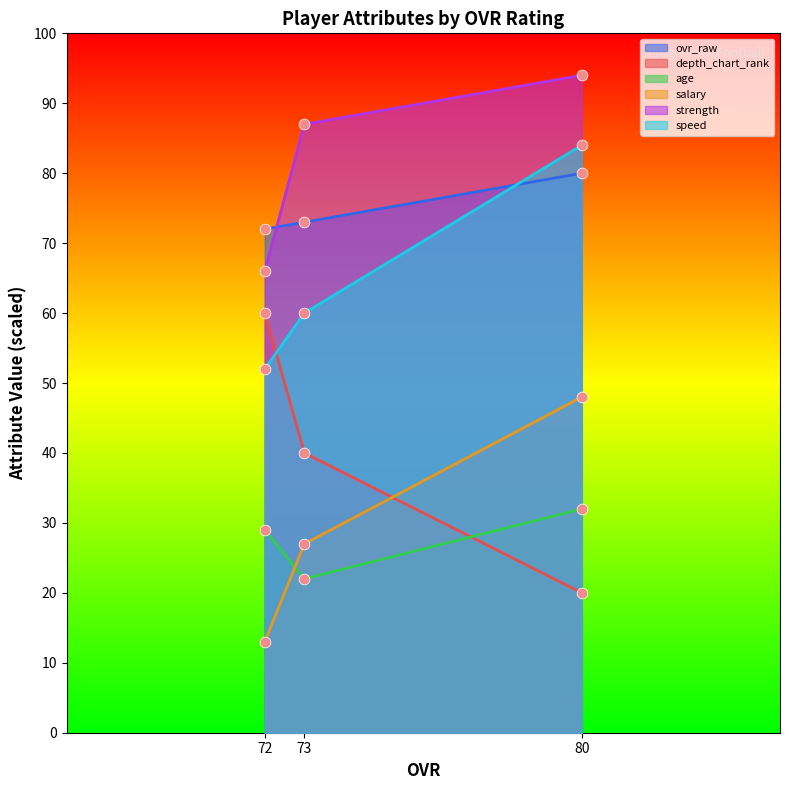

At which category is the sum across all series the highest?

80